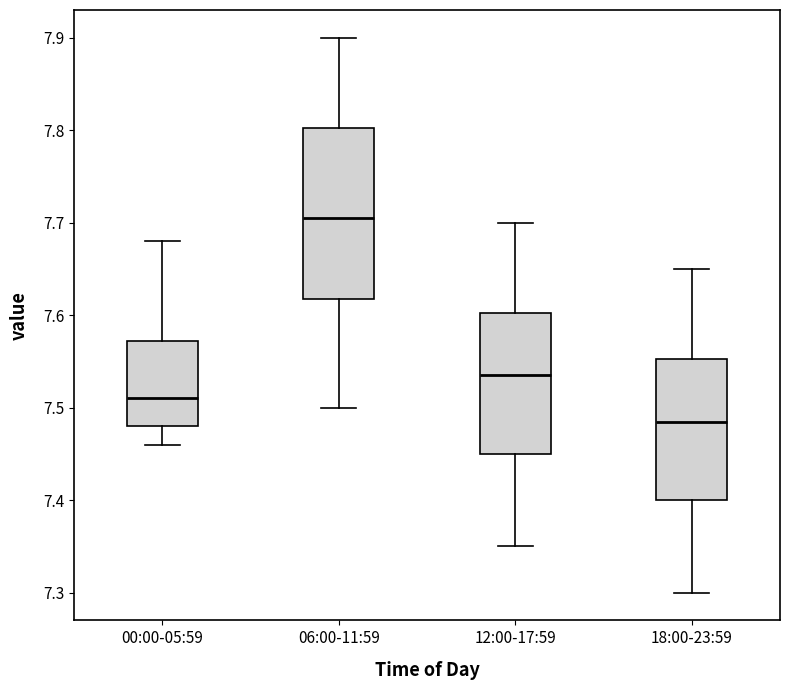

Reading left to right, transcribe this box plot: for each box, give where its median line is, the range the box spans, and where its two whiskers end, as read against the y-axis. The values are not printed on the chart, so give them approximately, as read against the axis.

00:00-05:59: median 7.51, box 7.48 to 7.57, whiskers 7.46 to 7.68
06:00-11:59: median 7.71, box 7.62 to 7.80, whiskers 7.50 to 7.90
12:00-17:59: median 7.54, box 7.45 to 7.60, whiskers 7.35 to 7.70
18:00-23:59: median 7.49, box 7.40 to 7.55, whiskers 7.30 to 7.65